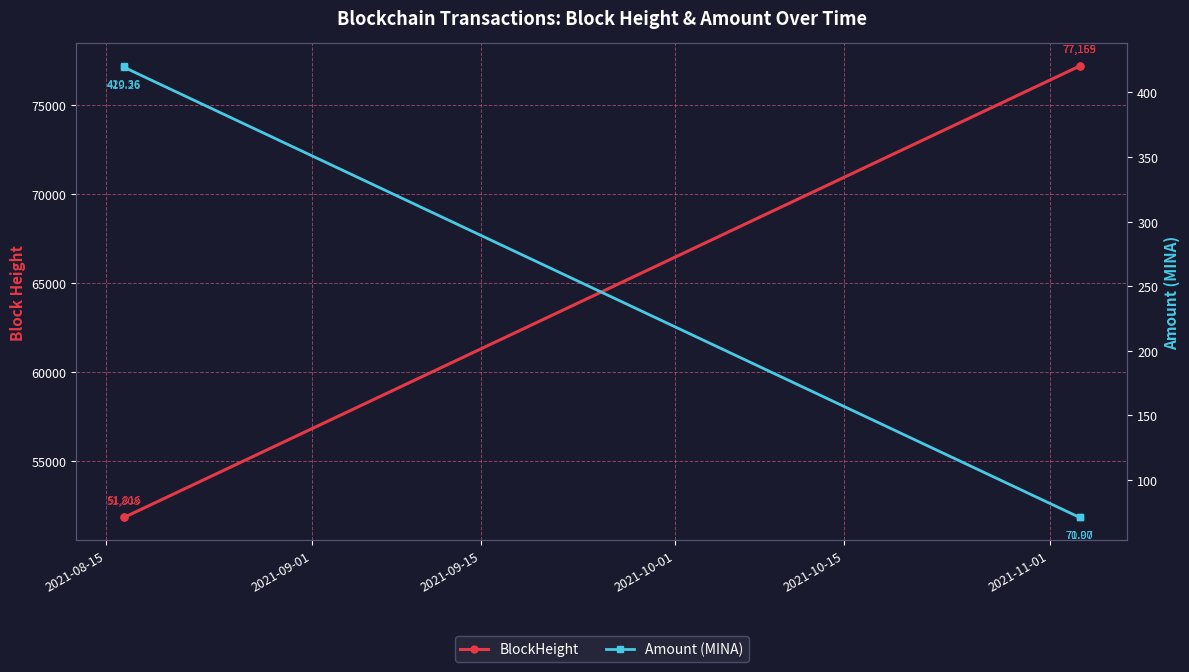

What is the smallest value displayed?

71.0